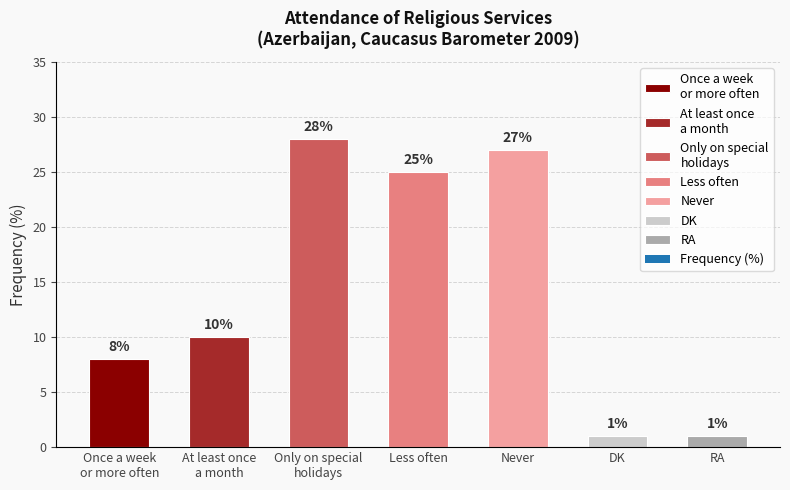

What is the minimum value shown in the chart?

1